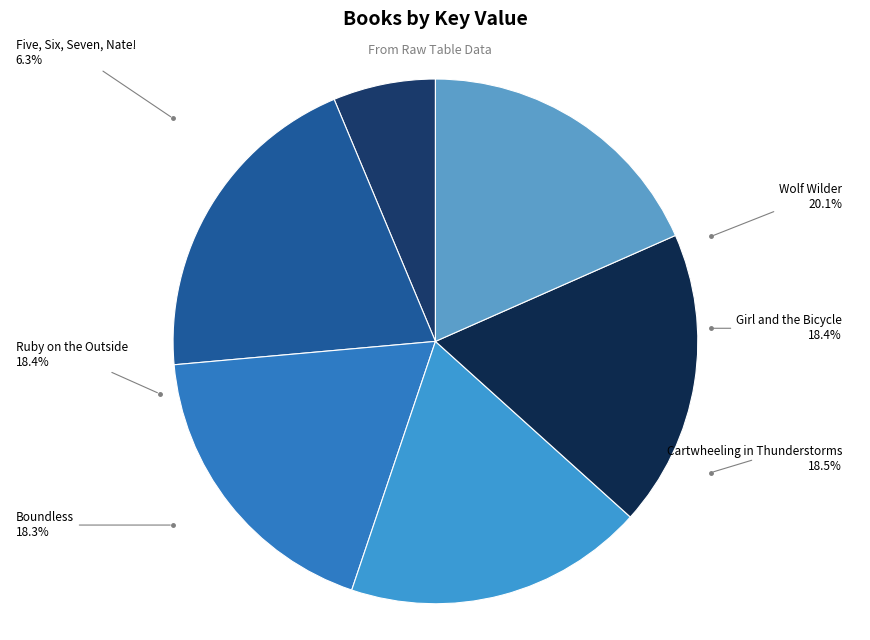

To the nearest percent, what portion does Boundless represent?

18%